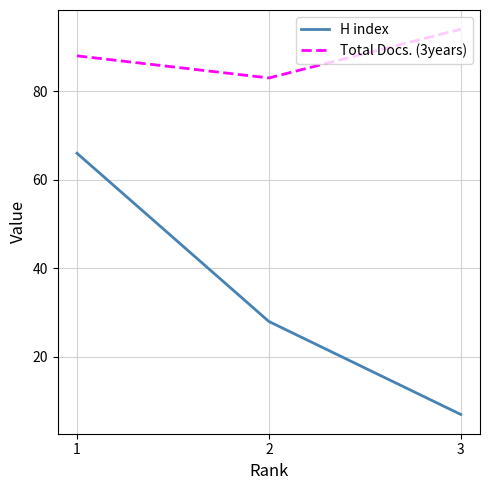

At 3, list the series in order from largest to smallest.

Total Docs. (3years), H index